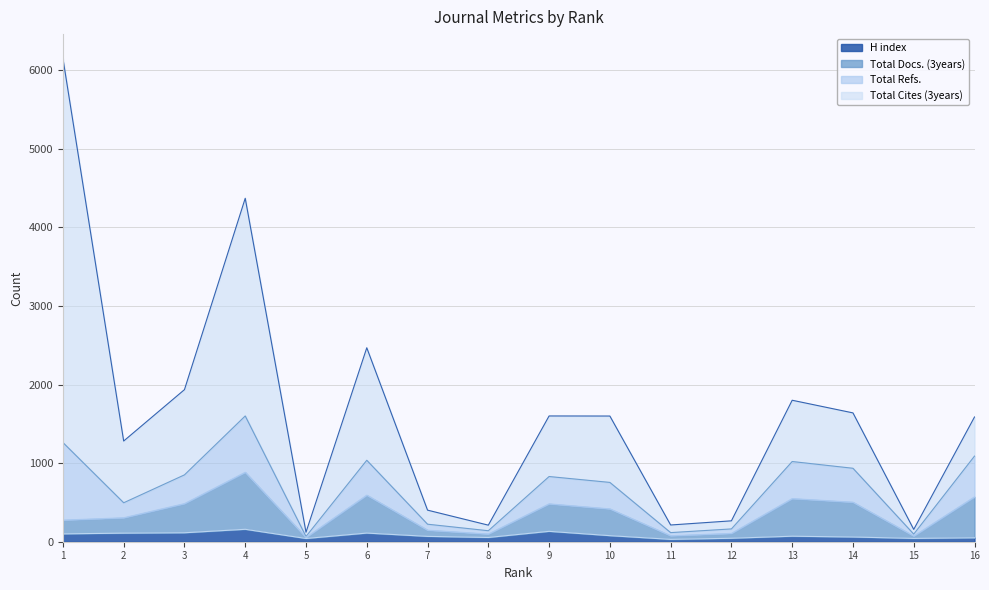

The H index series shows 215 at 4. True or false?

False